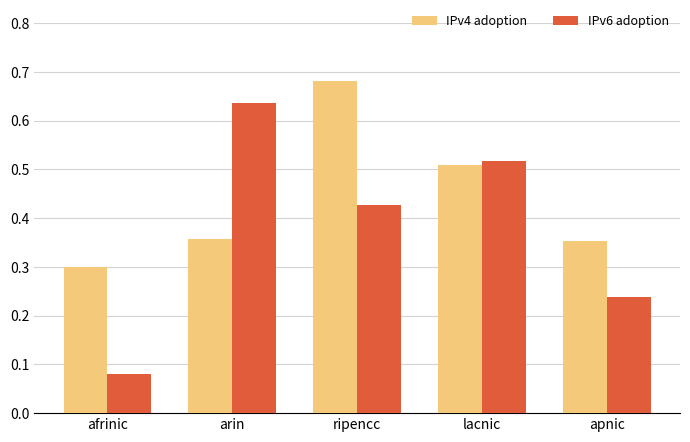

What is the minimum value for IPv4 adoption?

0.3